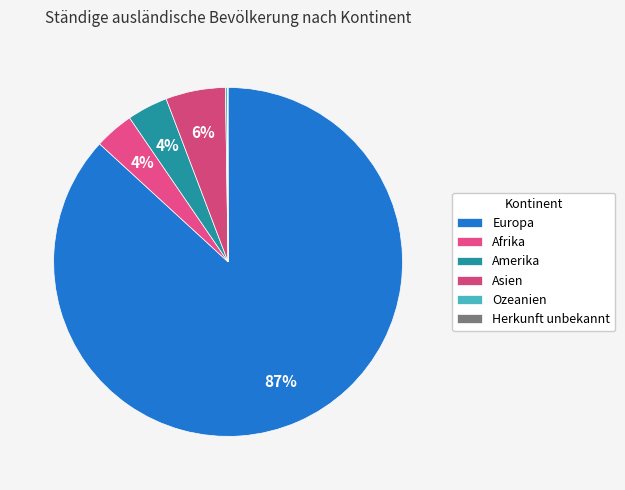

Does Ozeanien represent more than half of the total?

No